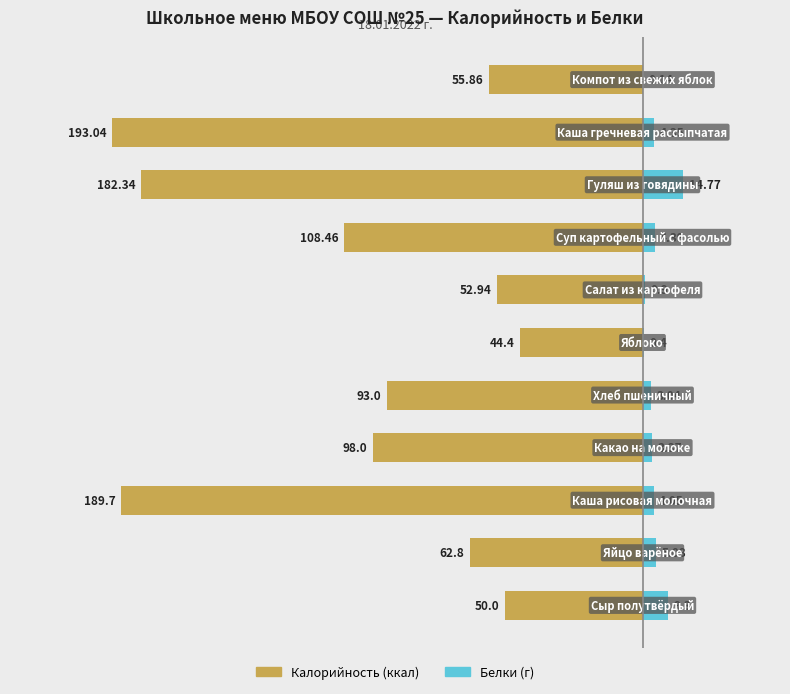

How many groups of bars are there?

11